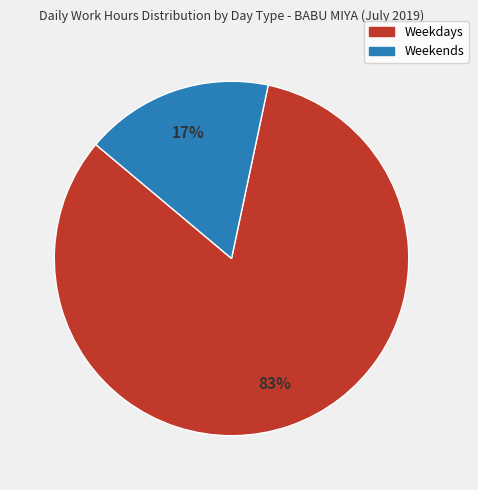

Is there a majority slice in this chart?

Yes